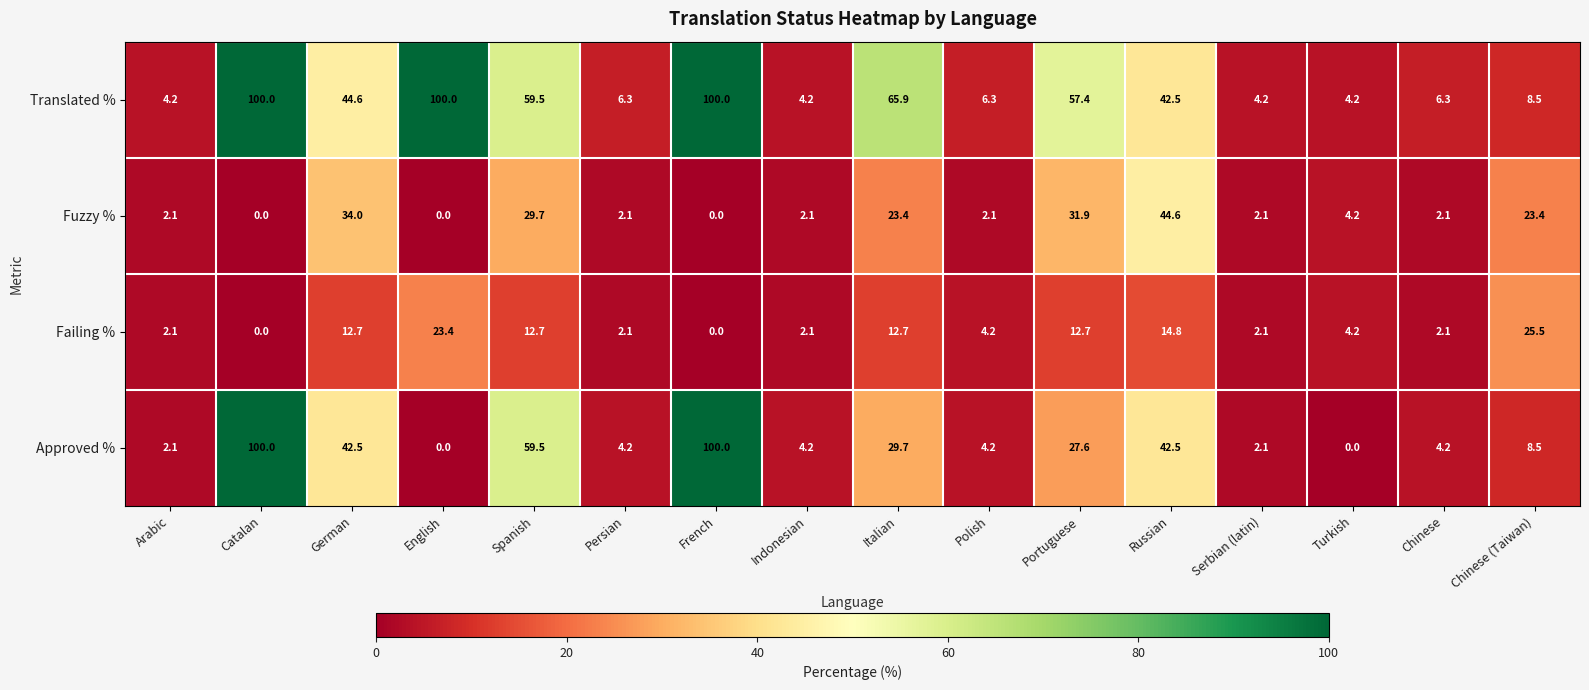

The Failing % series shows 16.8 at Italian. True or false?

False